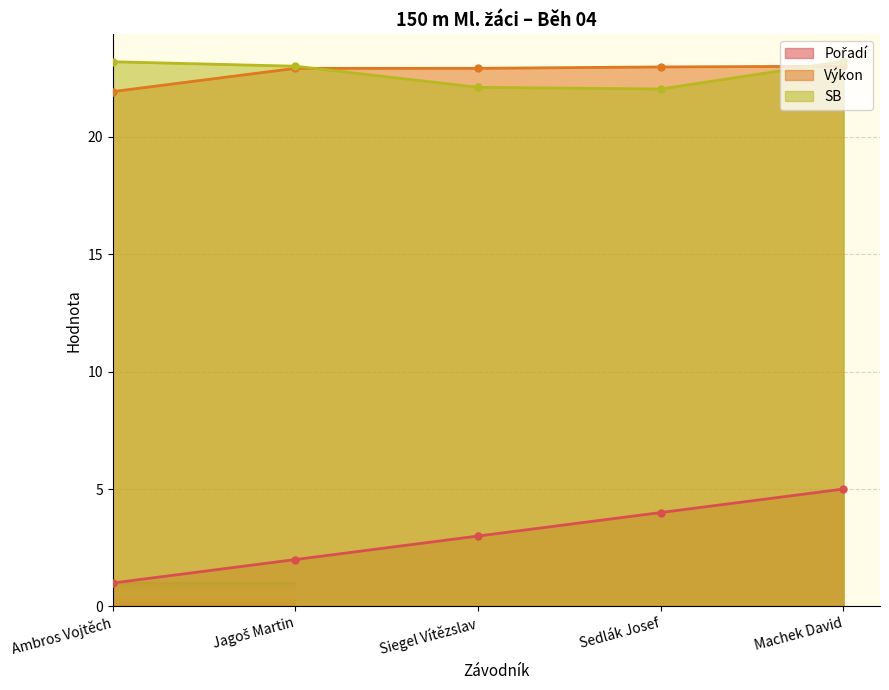

Rank the series at Machek David from highest to lowest value.

SB, Výkon, Pořadí